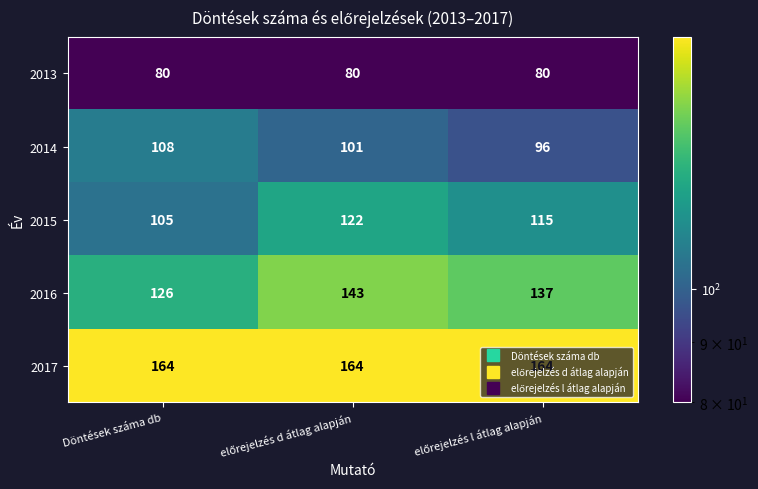

List the series in order of their peak value, highest first.

2017, 2016, 2015, 2014, 2013